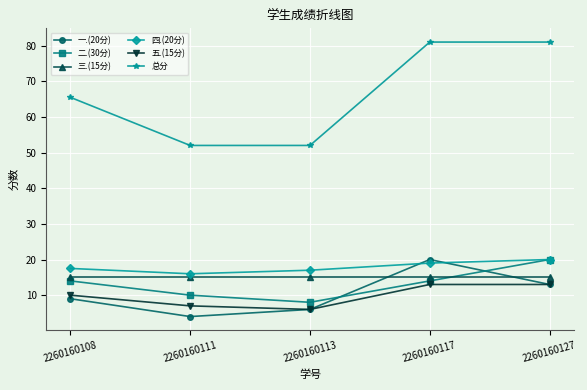

What is the maximum value shown in the chart?

81.0